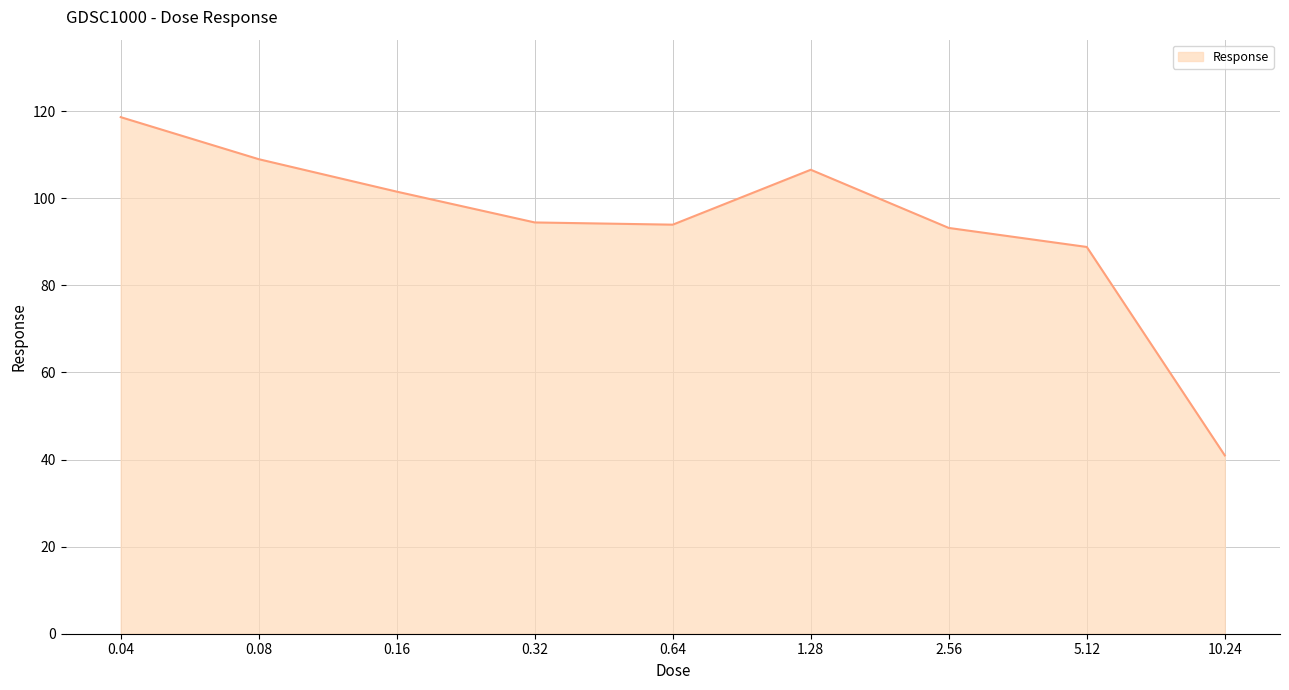

Is it true that the value at 0.08 is 109.0?

True